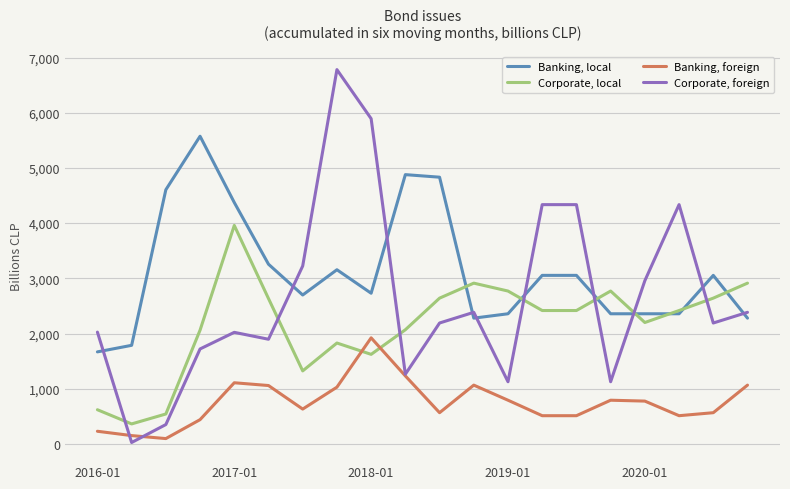

At how many categories does at least one series exceed 6110?

1